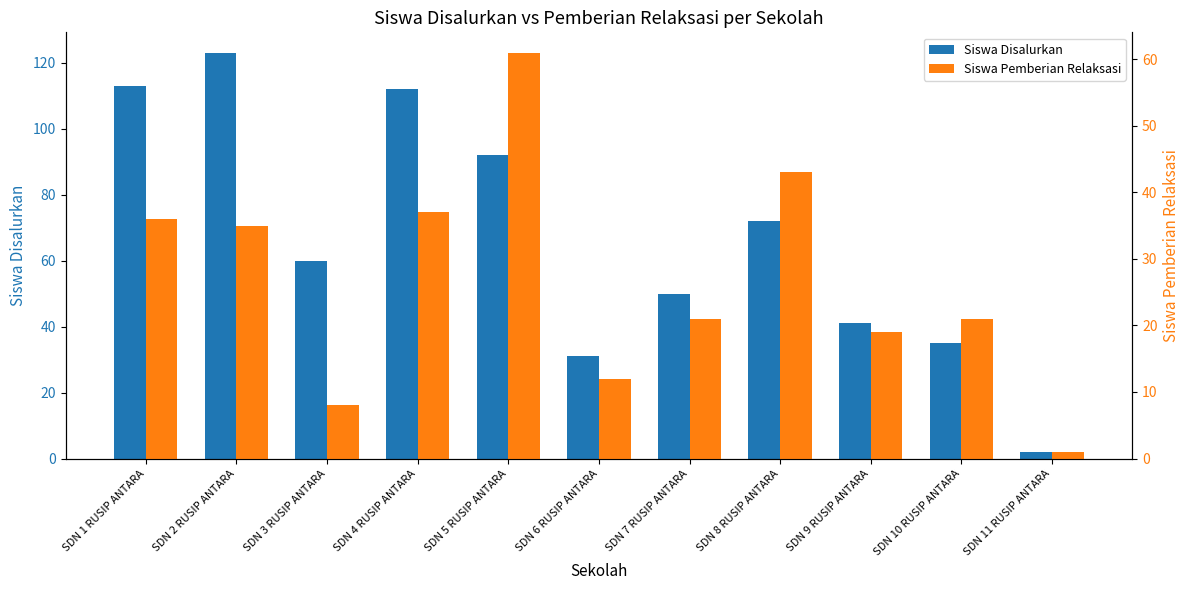

What are all the series names shown in the legend?

Siswa Disalurkan, Siswa Pemberian Relaksasi